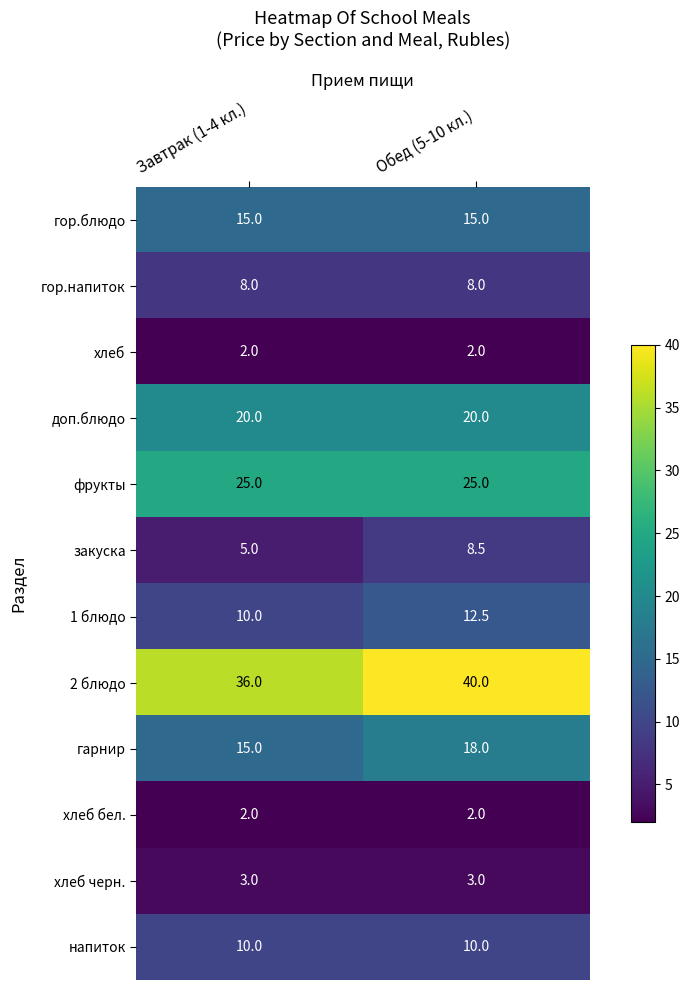

Is it true that напиток equals 10.0 at Завтрак (1-4 кл.)?

True